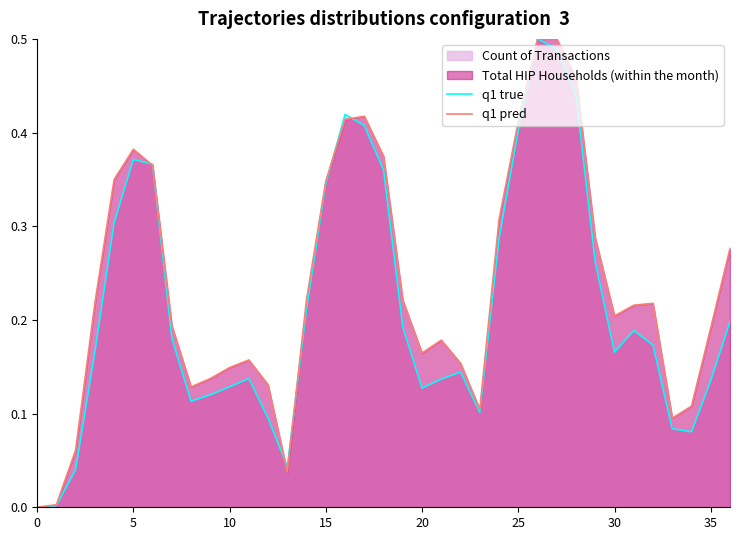

Which series has the largest total across all categories?

q1 pred